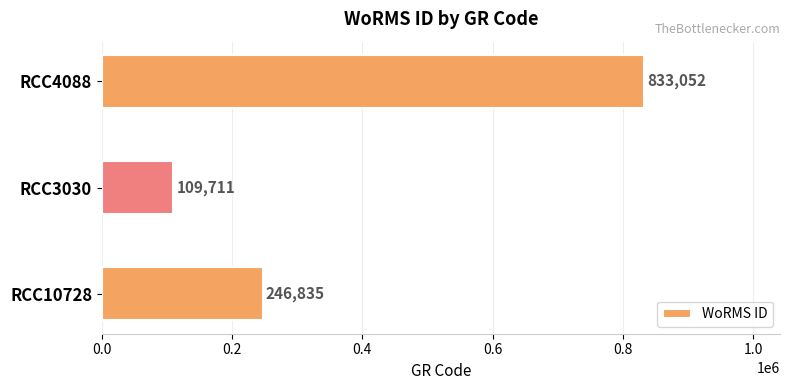

What is the change in value from RCC10728 to RCC4088?

+586217